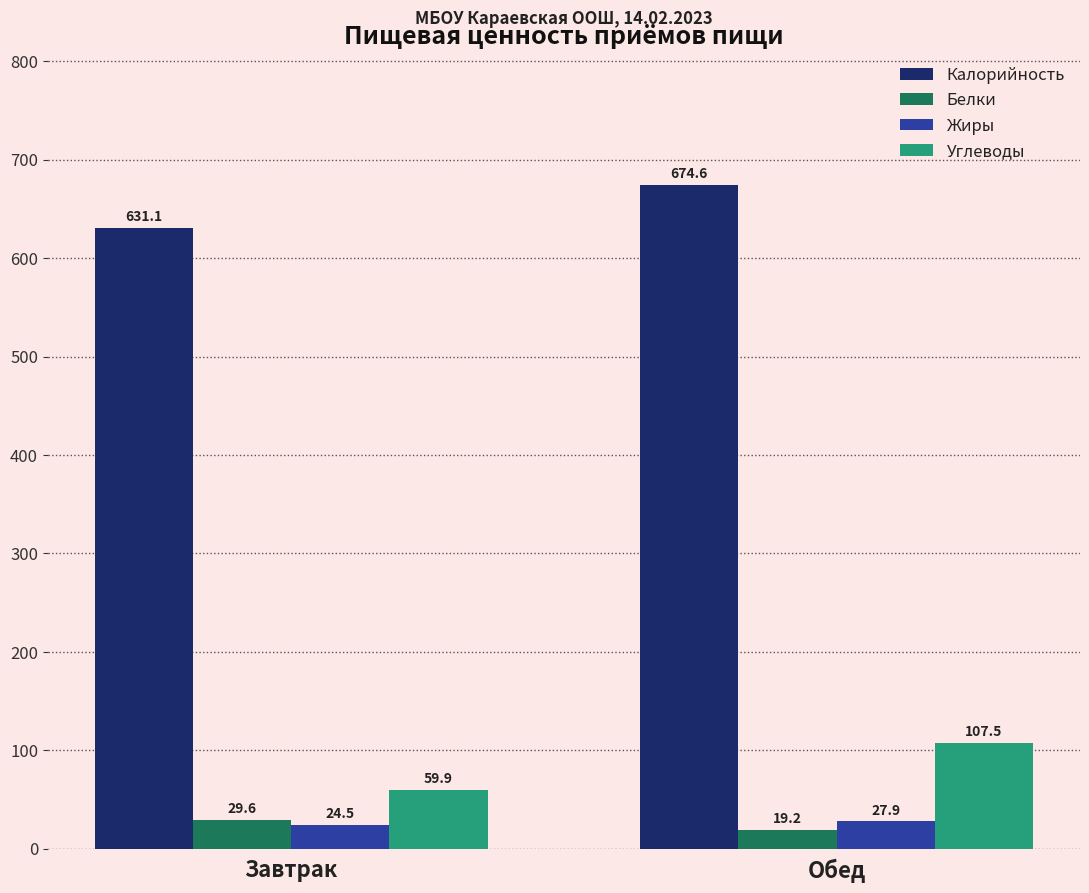

Which series changed the most between Завтрак and Обед?

Углеводы